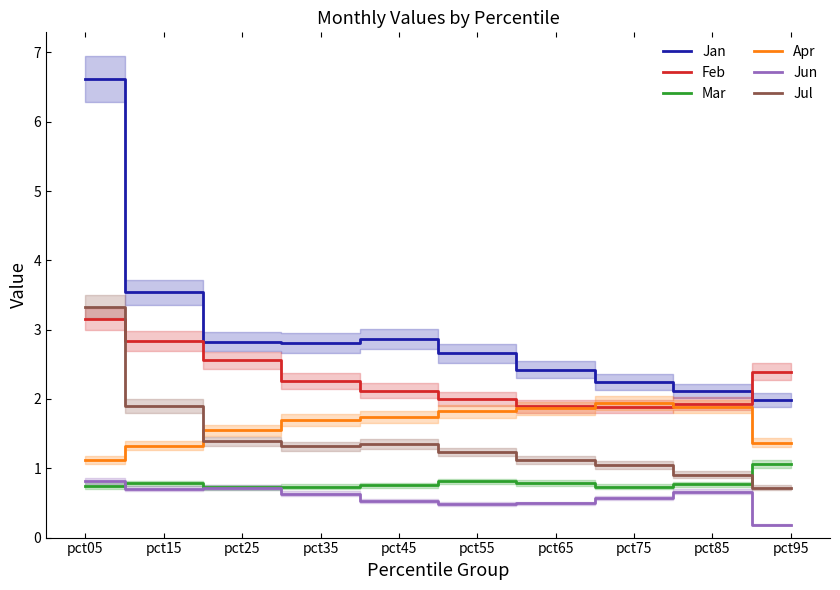

True or false: Jul and Jan intersect in this chart.

False